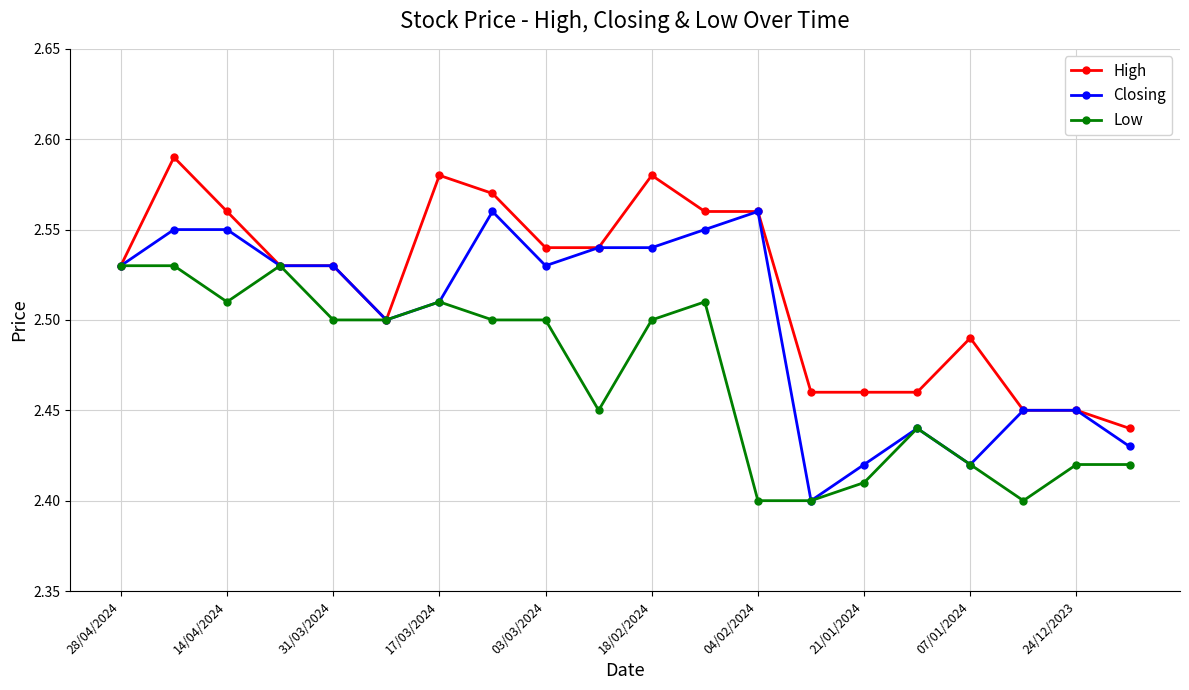

How many Low values are between 2 and 3?

20